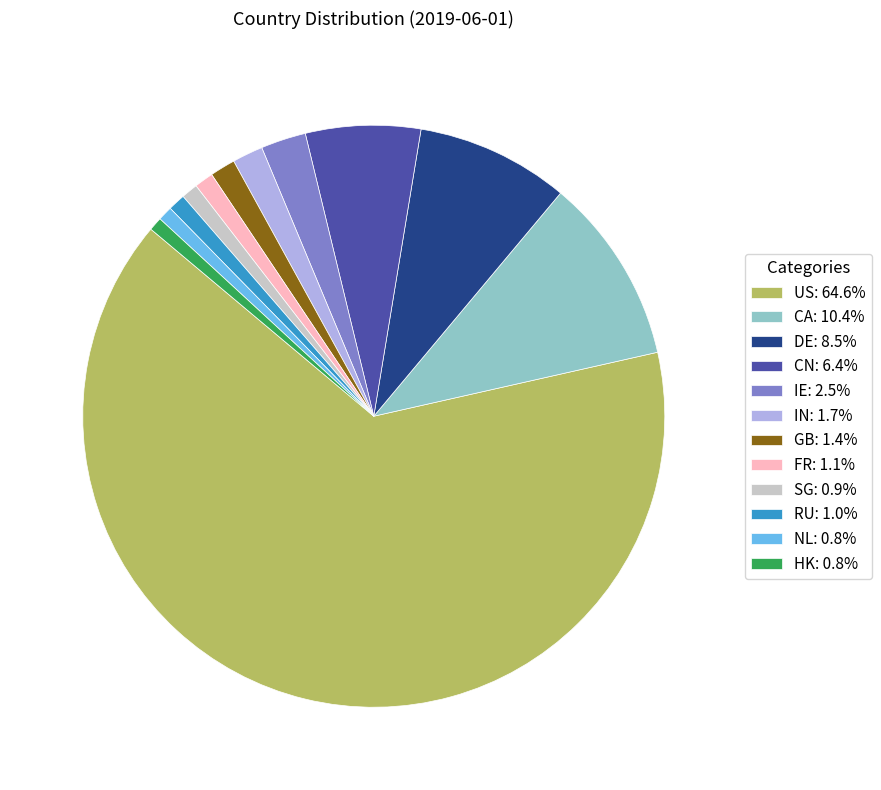

Which slice is the largest?

US